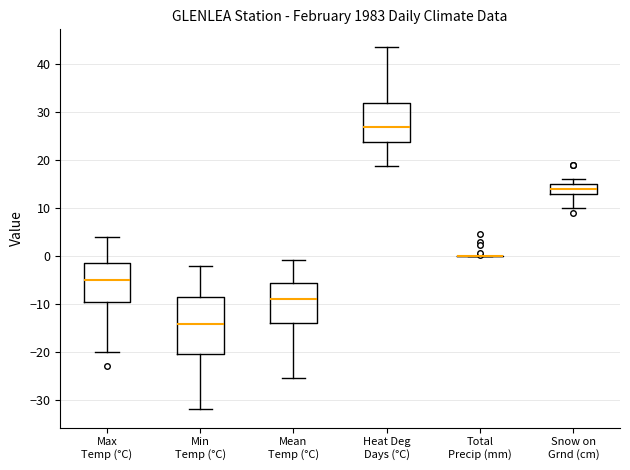

Reading left to right, transcribe this box plot: for each box, give where its median line is, the range the box spans, and where its two whiskers end, as read against the y-axis. The values are not printed on the chart, so give them approximately, as read against the axis.

Max Temp (°C): median -5, box -10 to -1, whiskers -20 to 4
Min Temp (°C): median -14, box -20 to -9, whiskers -32 to -2
Mean Temp (°C): median -9, box -14 to -6, whiskers -25 to -1
Heat Deg Days (°C): median 27, box 24 to 32, whiskers 19 to 44
Total Precip (mm): box collapsed to a line at 0, whiskers 0 to 0
Snow on Grnd (cm): median 14, box 13 to 15, whiskers 10 to 16